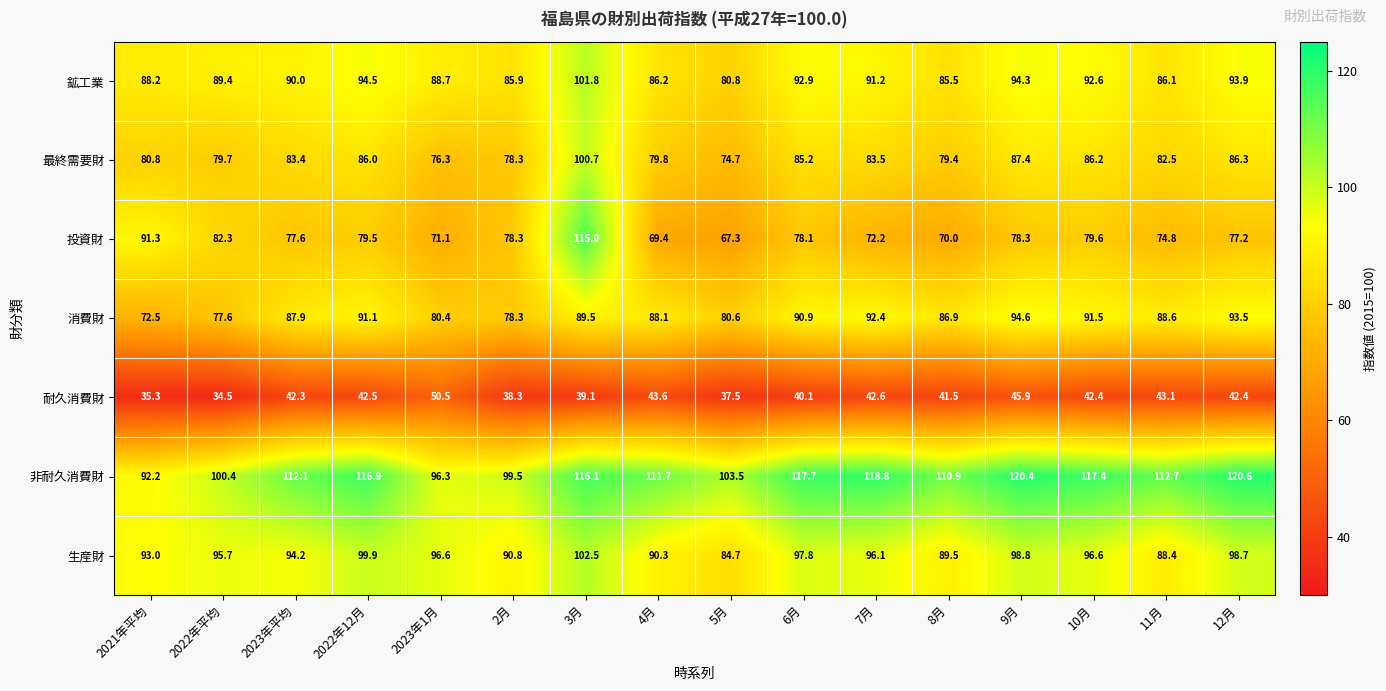

Is it true that 生産財 equals 133.1 at 5月?

False